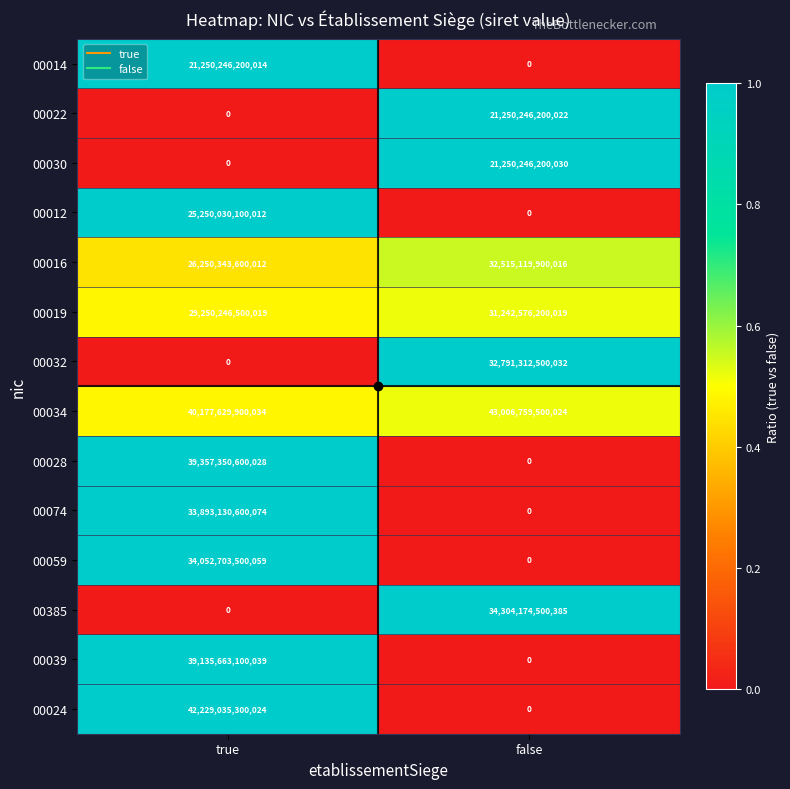

What is the difference between the maximum and minimum values in the 00030 series?

21250246200030